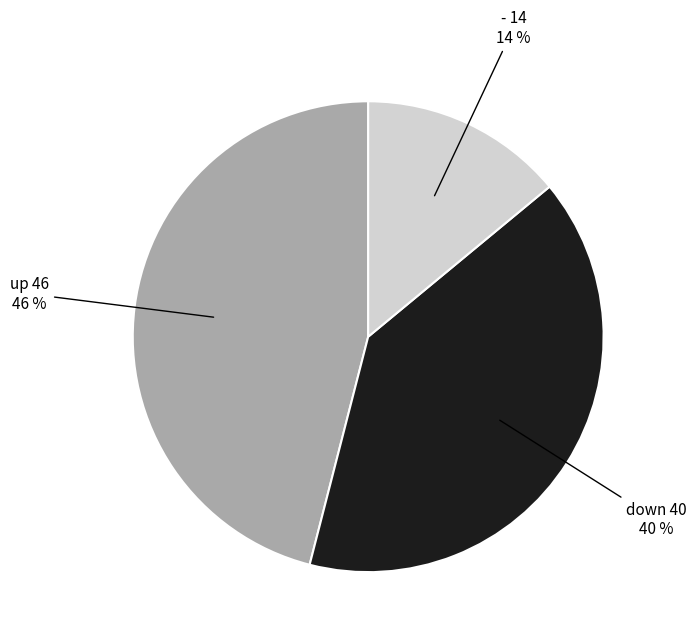

To the nearest percent, what is the average slice percentage?

33%